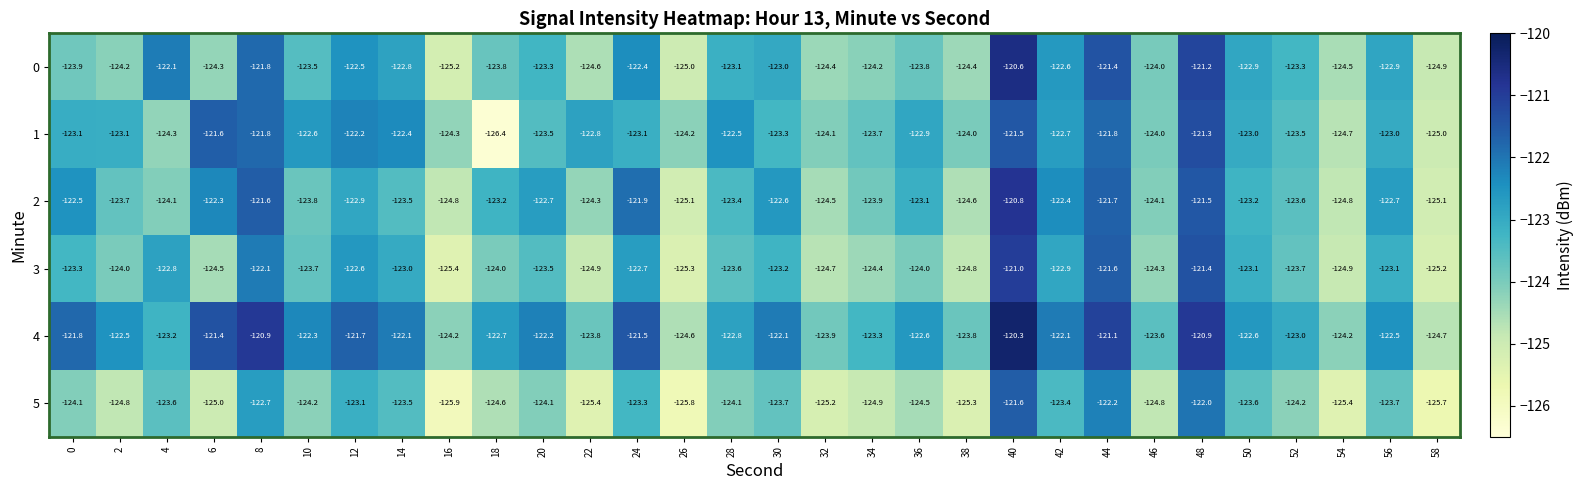

What is the difference between the 3 values at 56 and 46?

1.2